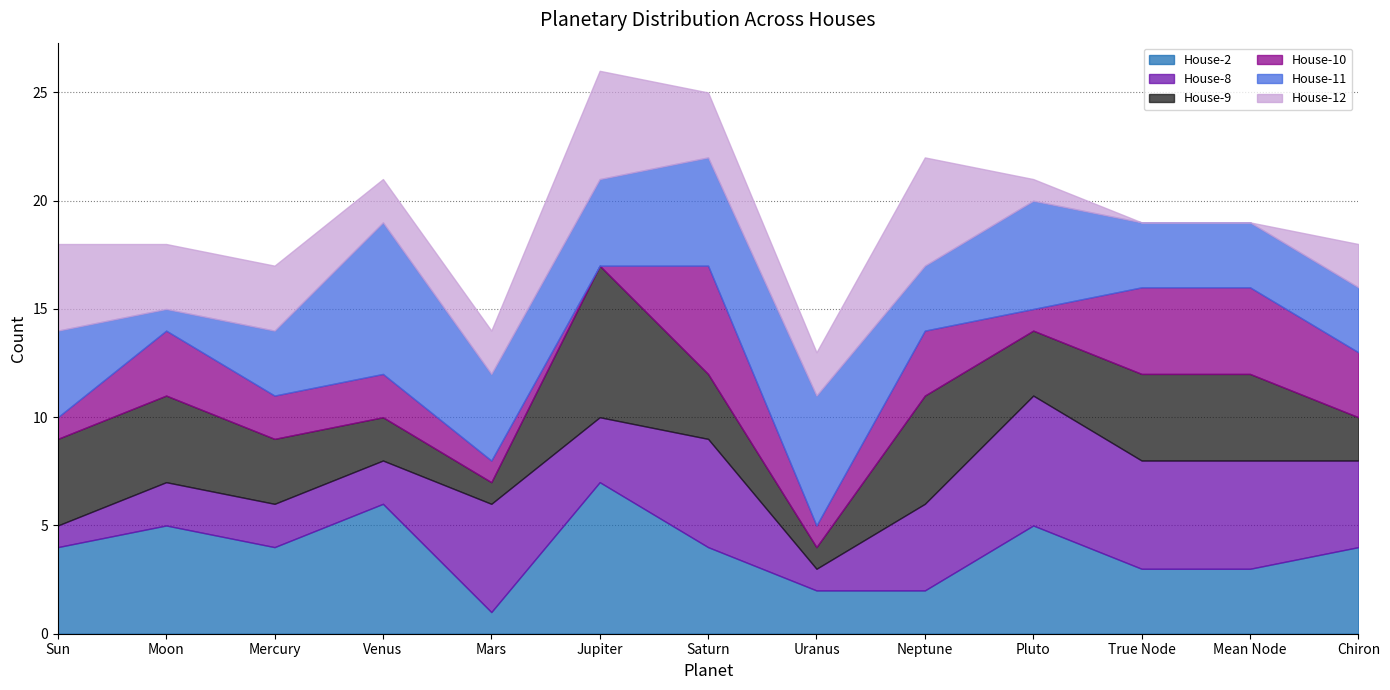

How many lines are shown in the chart?

6